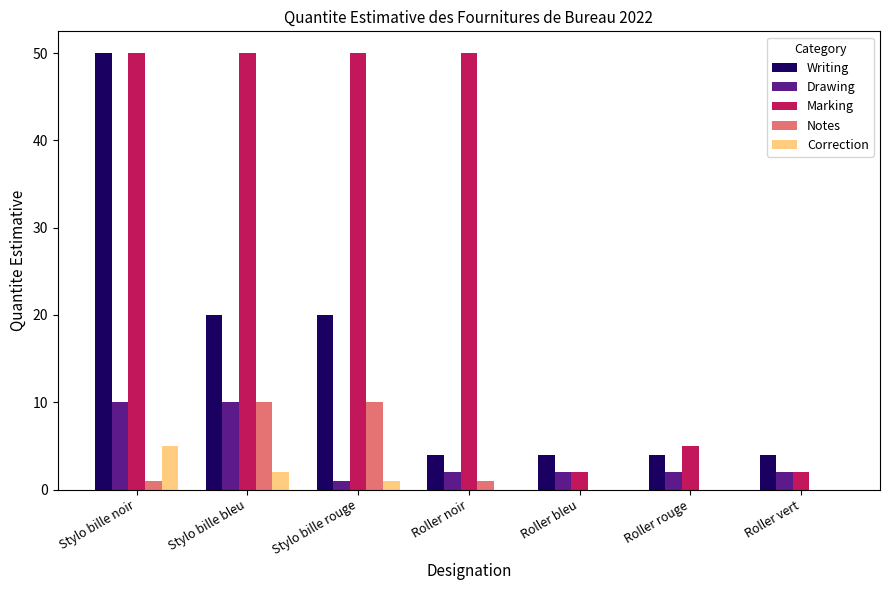

The value of Marking at Roller bleu is 2. True or false?

True